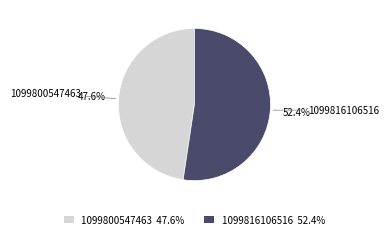

Is there a majority slice in this chart?

Yes